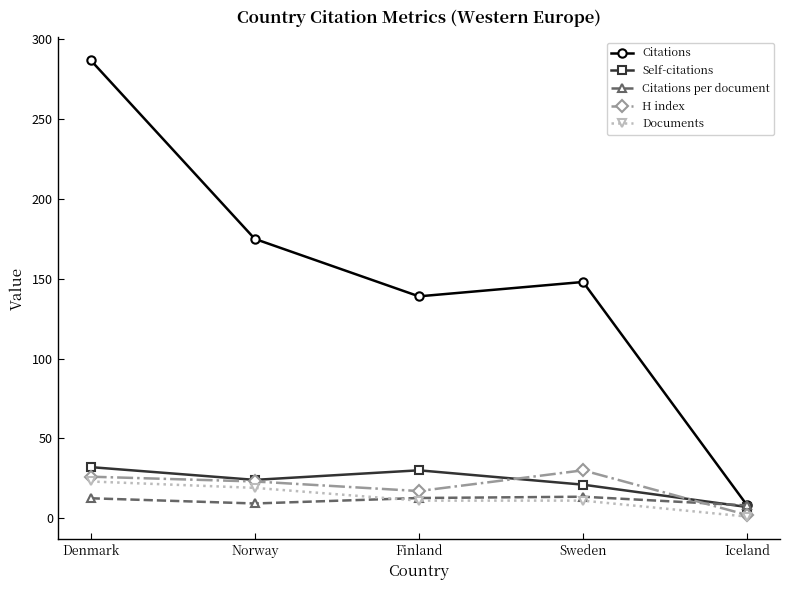

What is the highest value of the H index series?

30.0